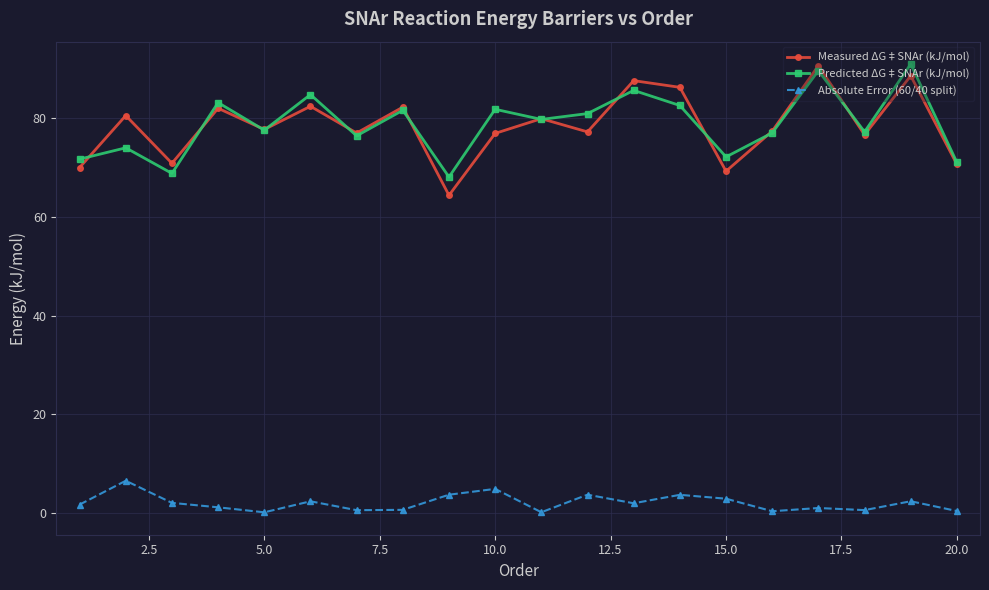

What is the lowest value of the Measured ΔG‡SNAr (kJ/mol) series?

64.4